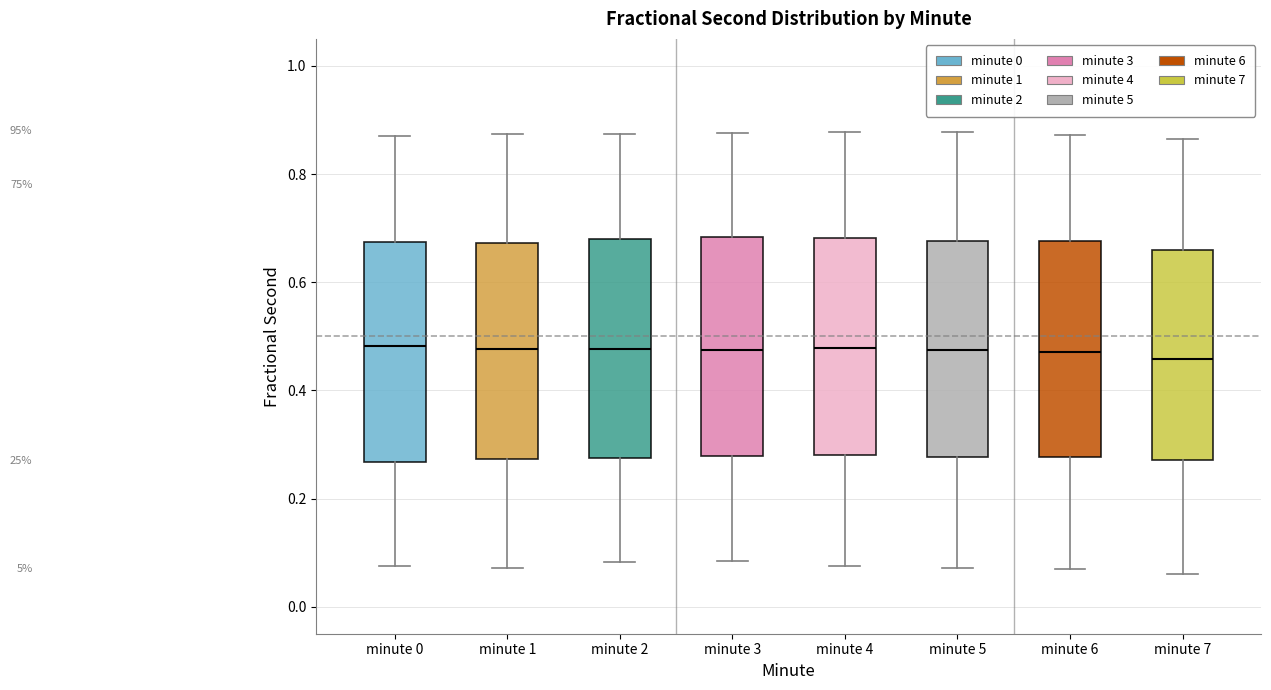

Reading left to right, read every box against the y-axis: the position of its median line, the range the box covers, and the ends of its whiskers. The values are not printed on the chart, so give them approximately, as read against the axis.

minute 0: median 0.48, box 0.26 to 0.68, whiskers 0.08 to 0.88
minute 1: median 0.48, box 0.28 to 0.68, whiskers 0.08 to 0.88
minute 2: median 0.48, box 0.28 to 0.68, whiskers 0.08 to 0.88
minute 3: median 0.48, box 0.28 to 0.68, whiskers 0.08 to 0.88
minute 4: median 0.48, box 0.28 to 0.68, whiskers 0.08 to 0.88
minute 5: median 0.48, box 0.28 to 0.68, whiskers 0.08 to 0.88
minute 6: median 0.48, box 0.28 to 0.68, whiskers 0.08 to 0.88
minute 7: median 0.46, box 0.28 to 0.66, whiskers 0.06 to 0.86